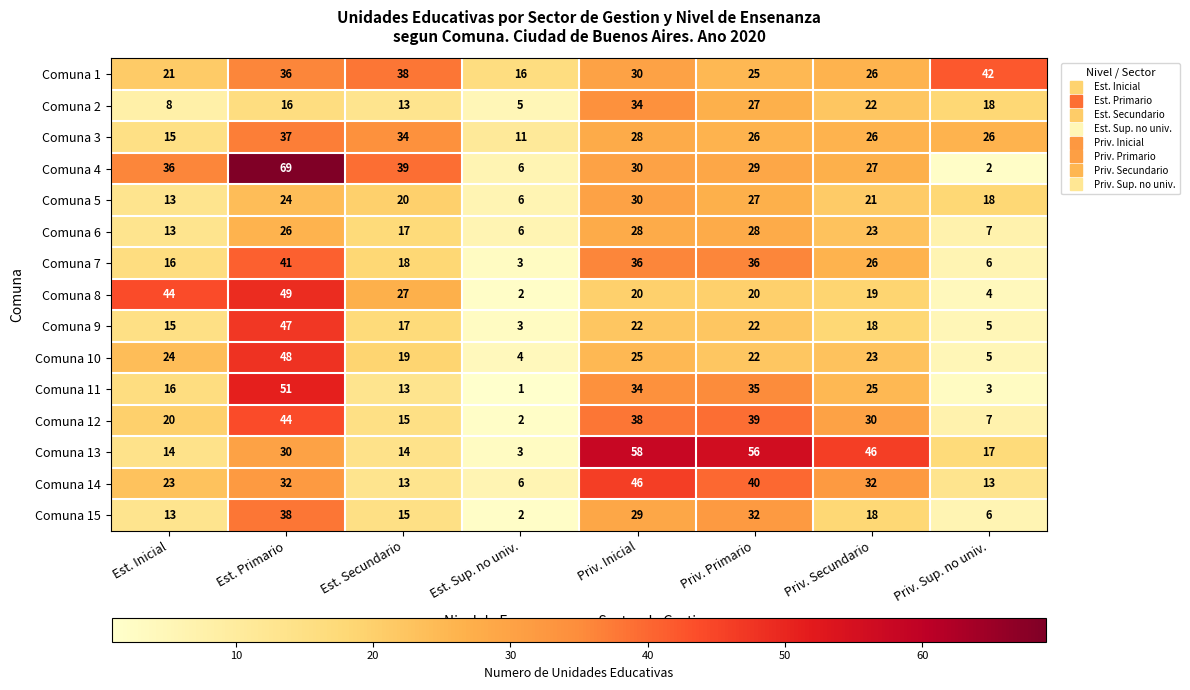

Which series changed the most between Est. Inicial and Priv. Secundario?

Comuna 13